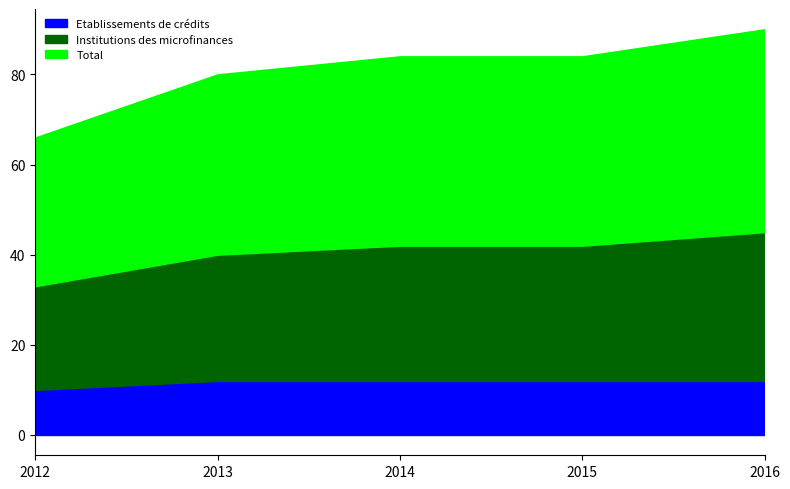

How many lines are shown in the chart?

3